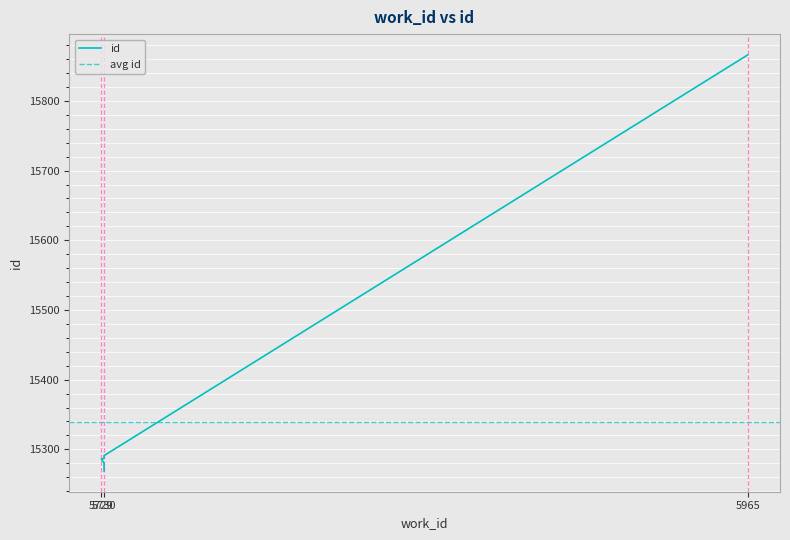

List the labels in order of value, largest first.

5965, 5730, 5730, 5730, 5729, 5730, 5730, 5730, 5730, 5730